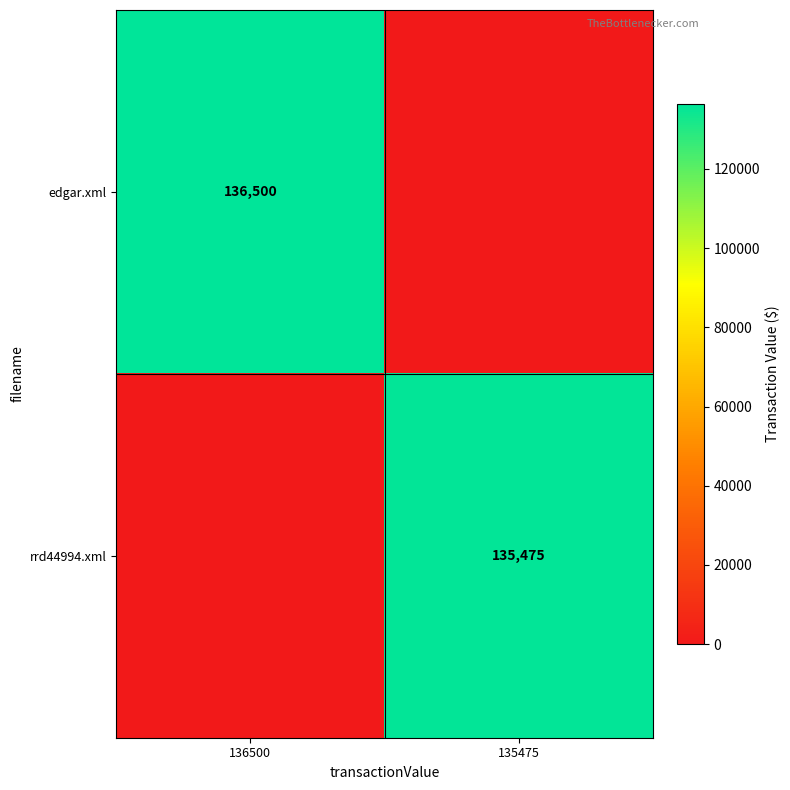

Is it true that edgar.xml equals 136500 at 136500?

True